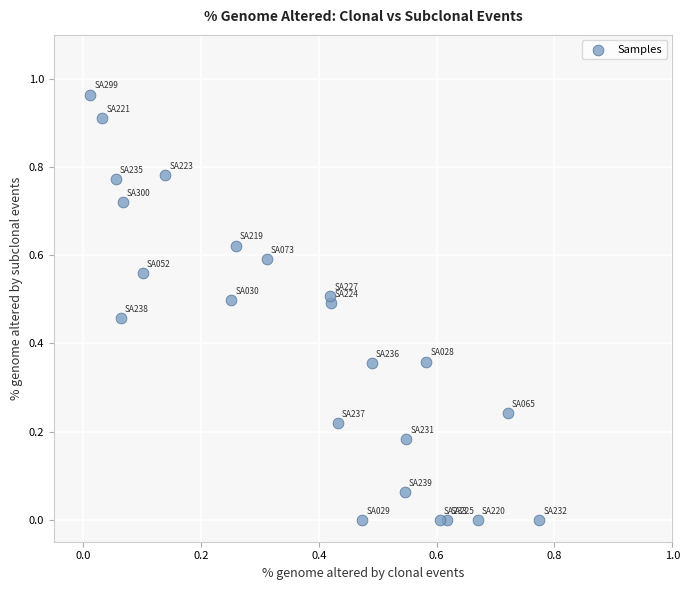

How many data points are displayed?

23